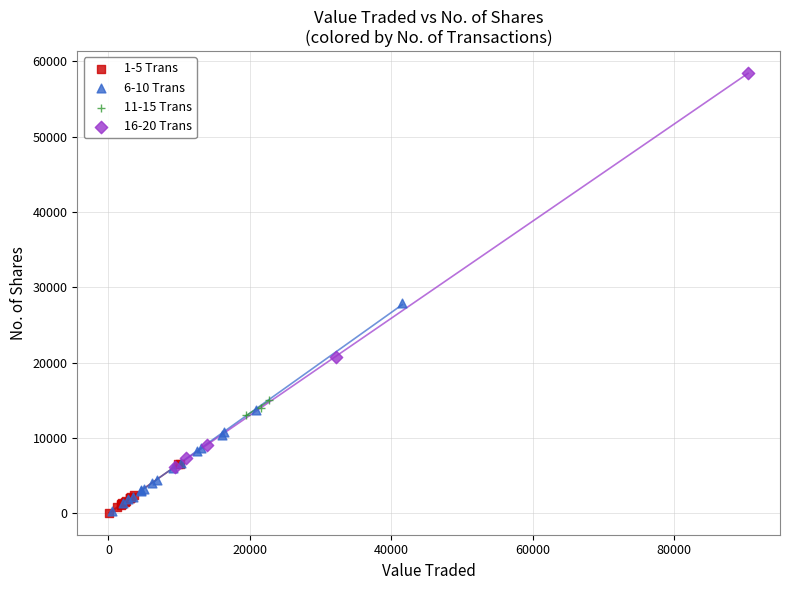

Which series has the widest spread of Y values?

16-20 Trans